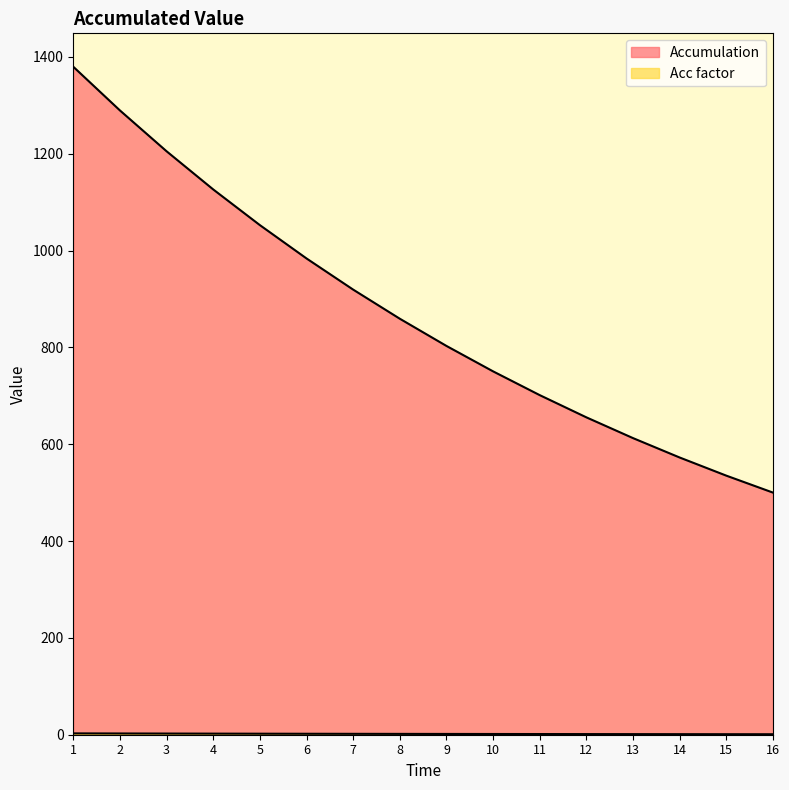

Read the Accumulation value at 12.

655.4